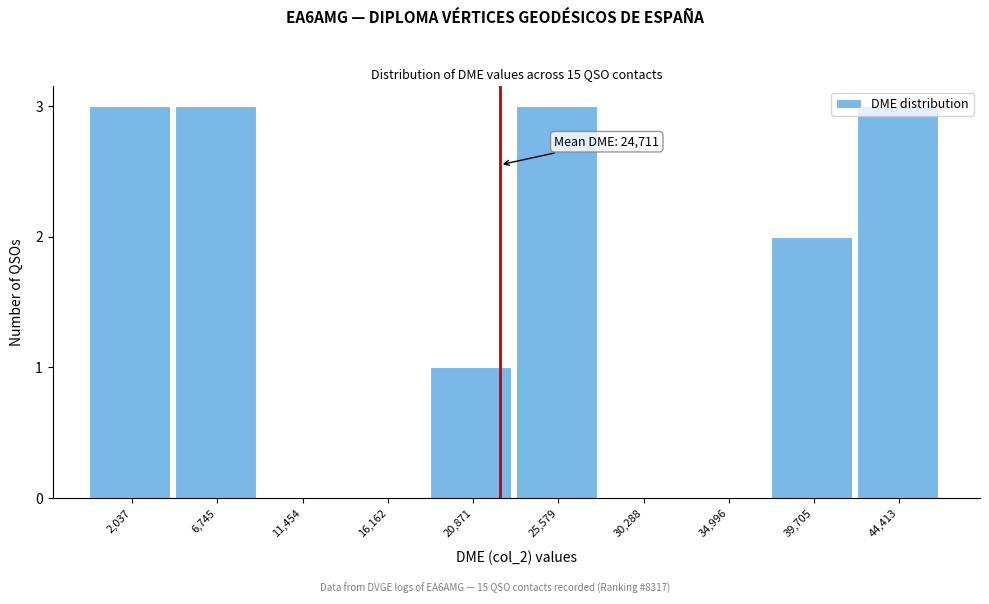

Which has a higher value, 39,705 or 25,579?

25,579